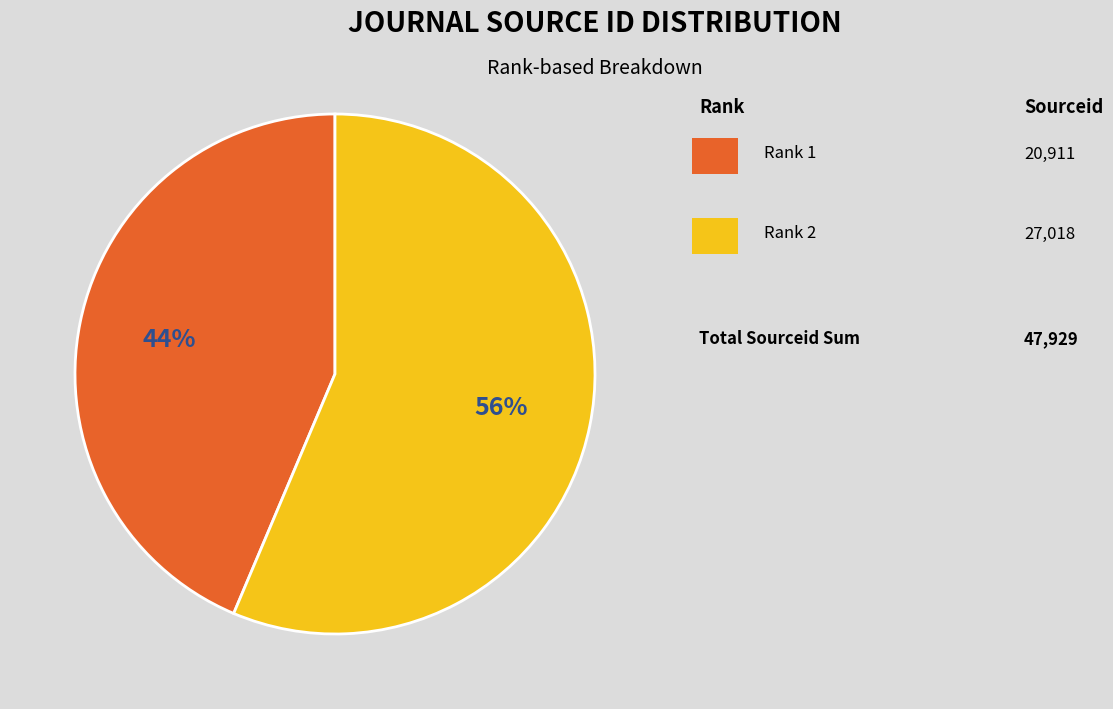

Does any single category account for the majority?

Yes